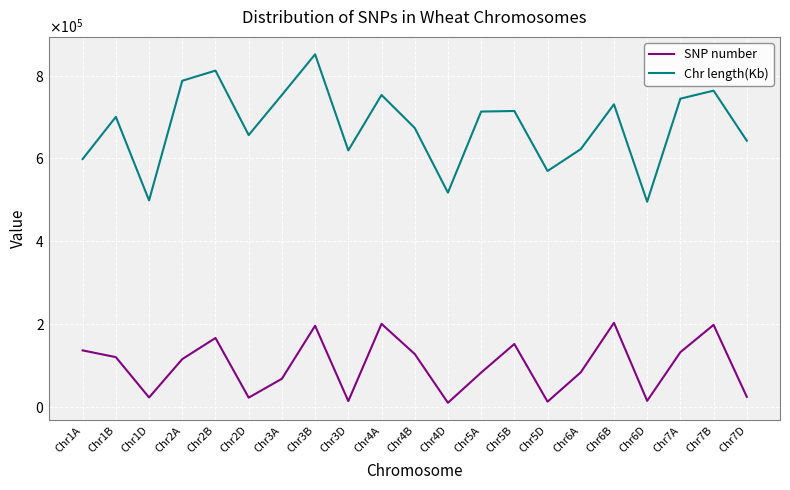

How many interior local peaks does the SNP number series have?

6